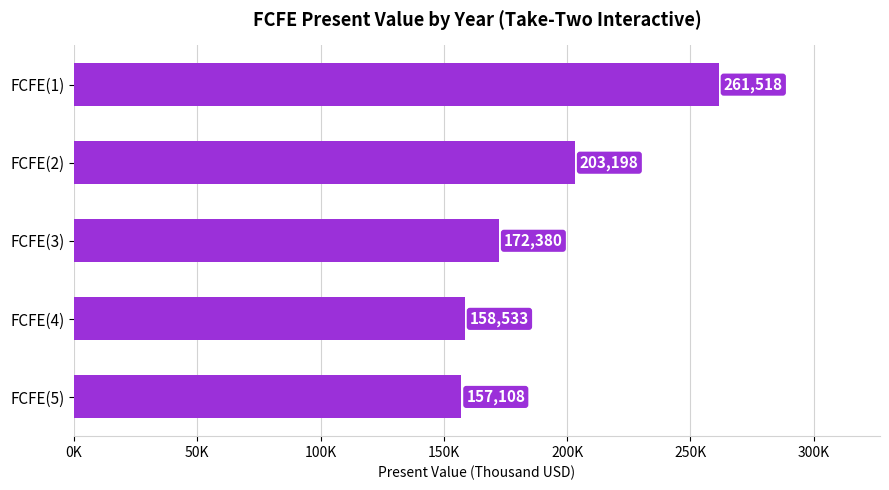

What is the difference between the second highest and second lowest values?

44665